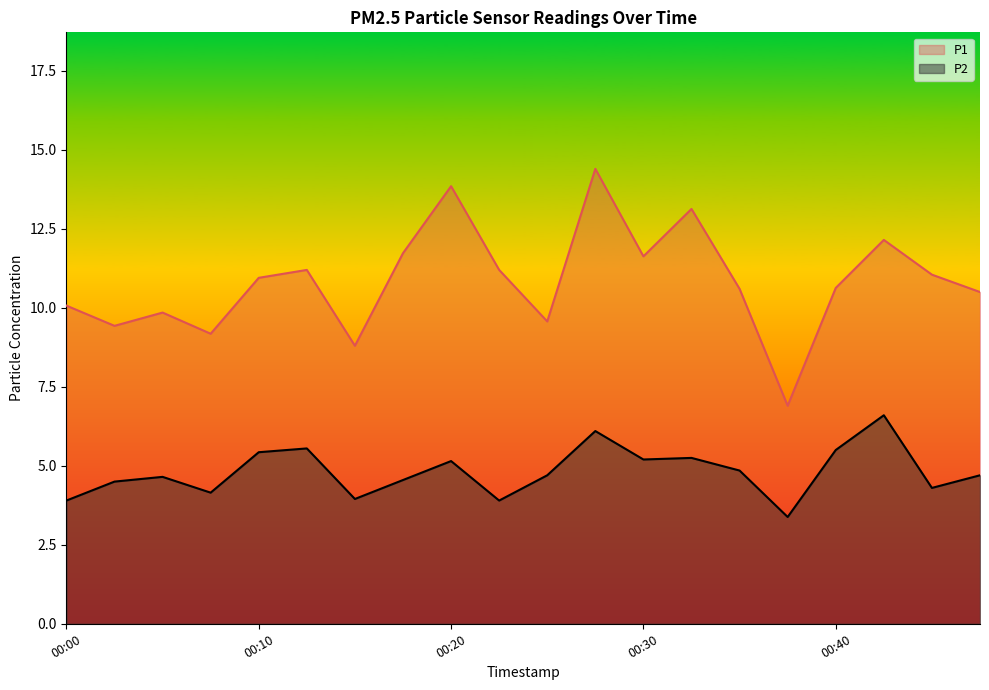

What is the sum of the P1 values at 00:00 and 00:30?

21.7